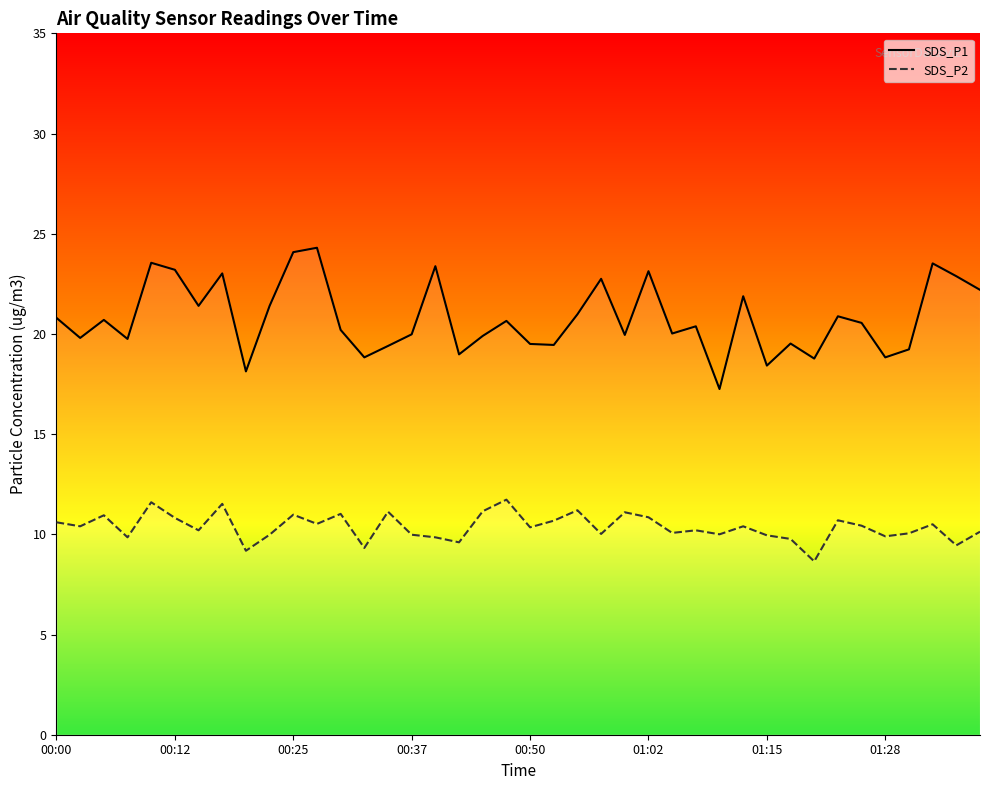

Reading left to right, what are all the values shown in this chart?

SDS_P1: 00:00=20.8	00:03=19.8	00:05=20.7	00:08=19.8	00:10=23.6	00:12=23.2	00:15=21.4	00:17=23.0	00:20=18.1	00:22=21.4	00:25=24.1	00:27=24.3	00:29=20.2	00:32=18.8	00:34=19.4	00:37=20.0	00:39=23.4	00:42=19.0	00:44=19.9	00:47=20.6	00:50=19.5	00:52=19.4	00:55=21.0	00:57=22.8	01:00=19.9	01:02=23.1	01:04=20.0	01:07=20.4	01:09=17.2	01:12=21.9	01:15=18.4	01:17=19.5	01:20=18.8	01:23=20.9	01:26=20.6	01:28=18.8	01:31=19.2	01:33=23.5	01:36=22.9	01:39=22.2
SDS_P2: 00:00=10.6	00:03=10.4	00:05=10.9	00:08=9.8	00:10=11.6	00:12=10.8	00:15=10.2	00:17=11.5	00:20=9.2	00:22=10.0	00:25=11.0	00:27=10.5	00:29=11.0	00:32=9.3	00:34=11.1	00:37=10.0	00:39=9.8	00:42=9.6	00:44=11.2	00:47=11.7	00:50=10.3	00:52=10.7	00:55=11.2	00:57=10.0	01:00=11.1	01:02=10.8	01:04=10.1	01:07=10.2	01:09=10.0	01:12=10.4	01:15=9.9	01:17=9.8	01:20=8.7	01:23=10.7	01:26=10.4	01:28=9.9	01:31=10.1	01:33=10.5	01:36=9.4	01:39=10.1